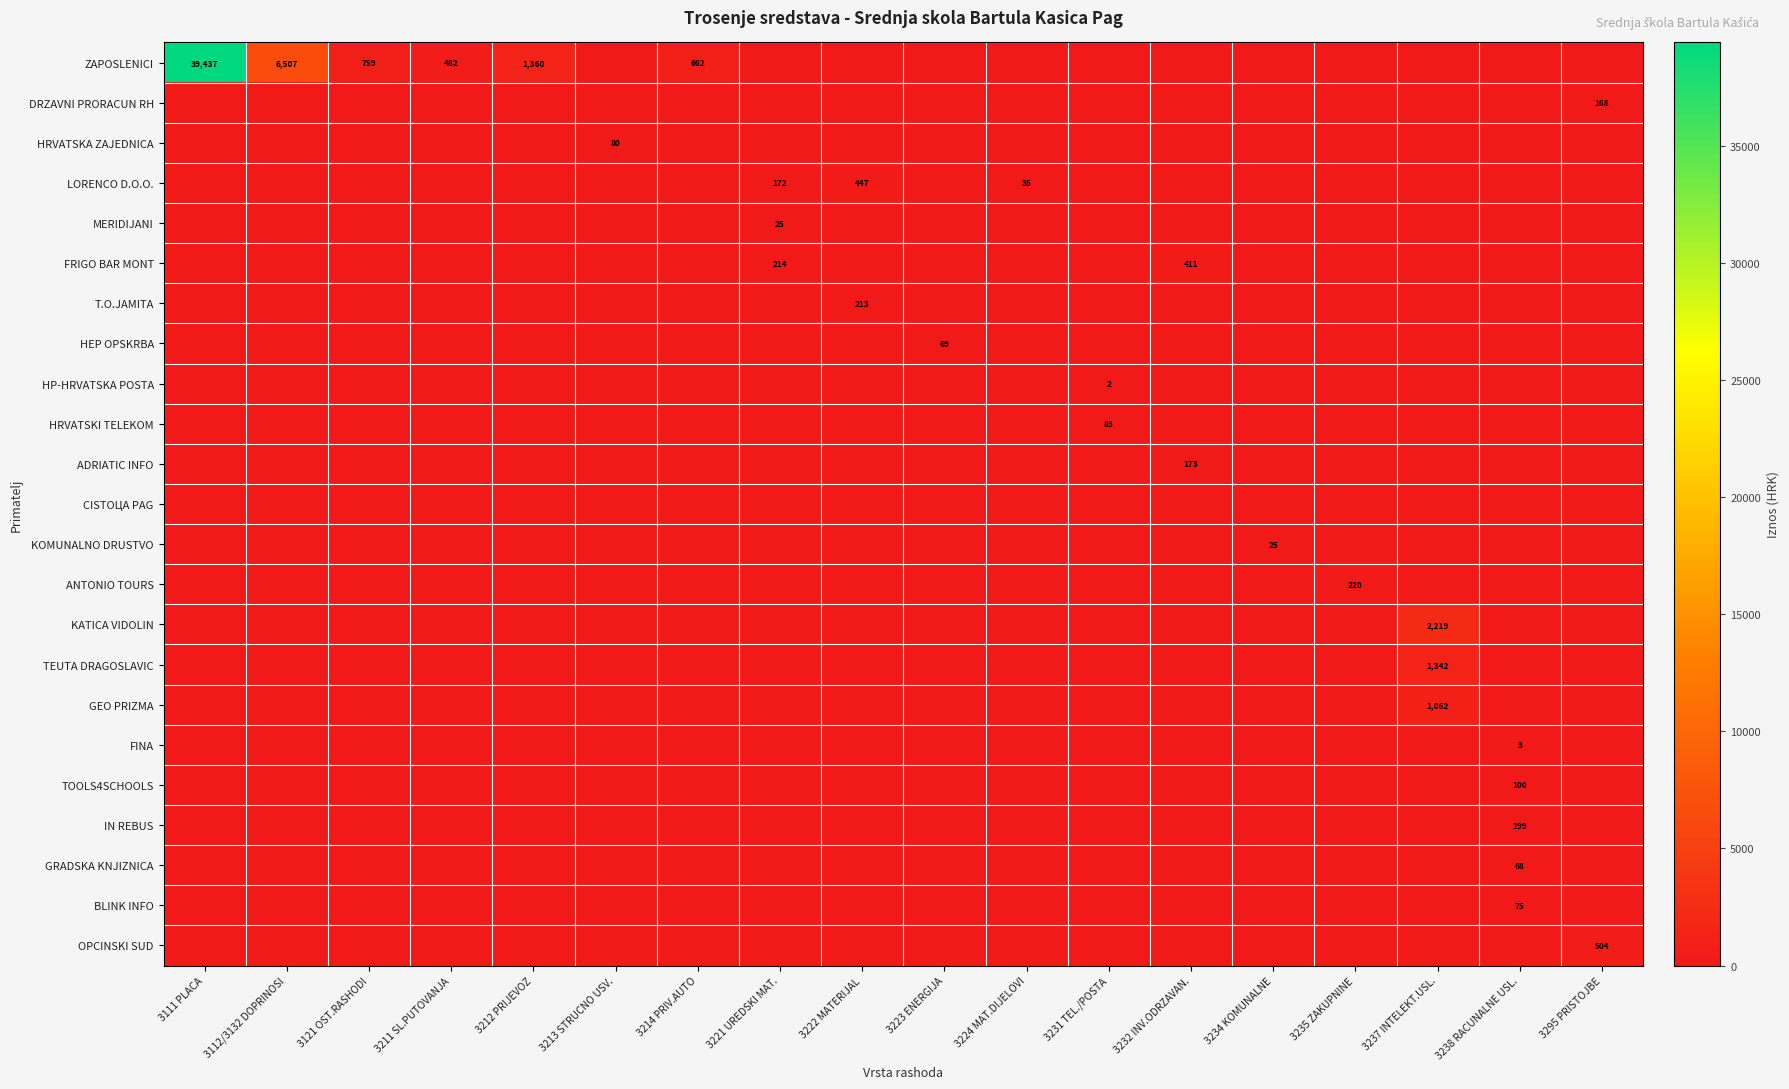

The value of HP-HRVATSKA POSTA at 3231 TEL./POSTA is 1. True or false?

False